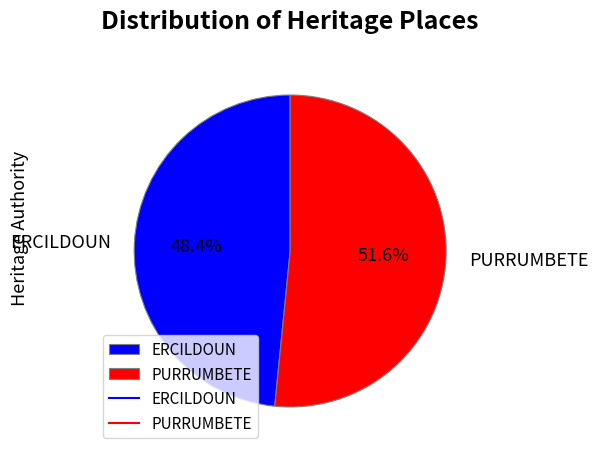

Is there a majority slice in this chart?

Yes